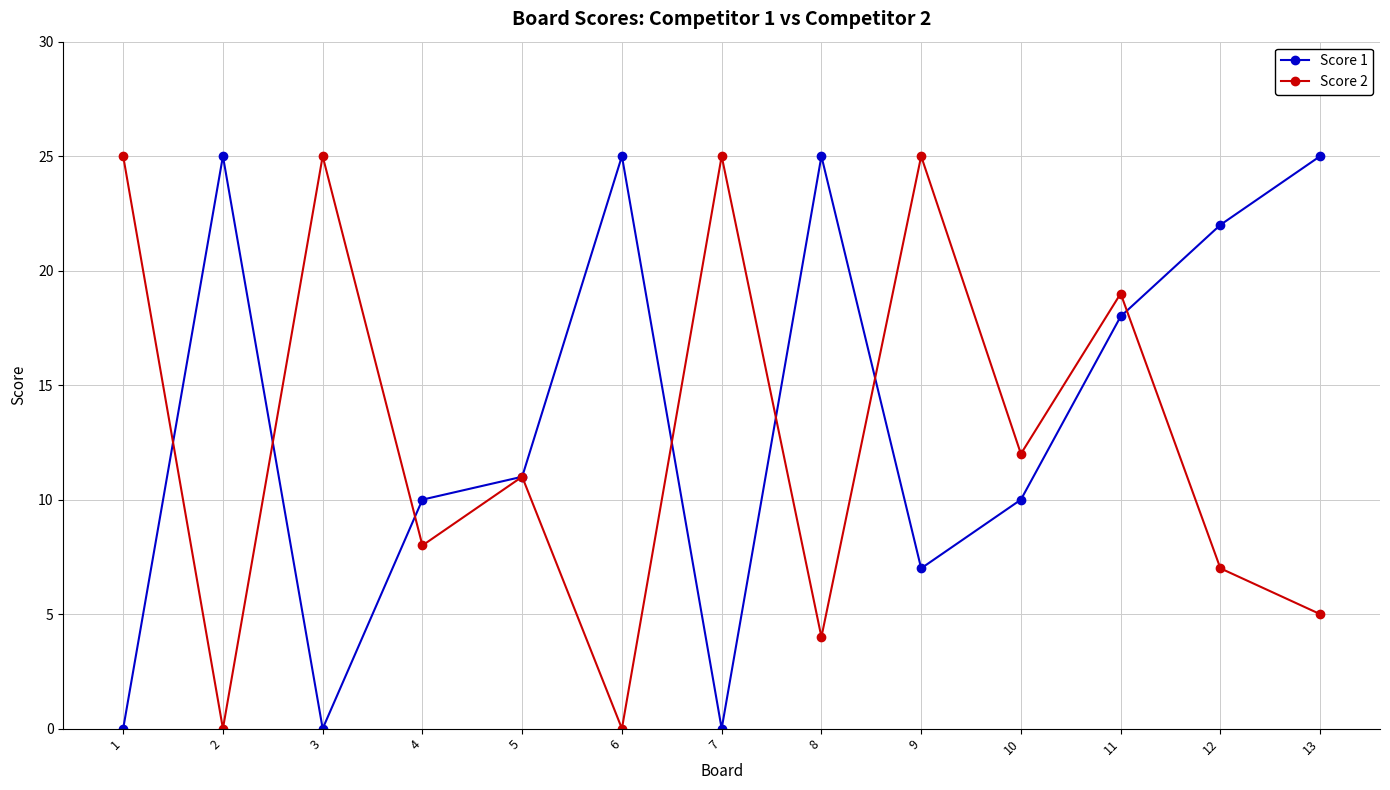

Rank the series by their average value, from highest to lowest.

Score 1, Score 2